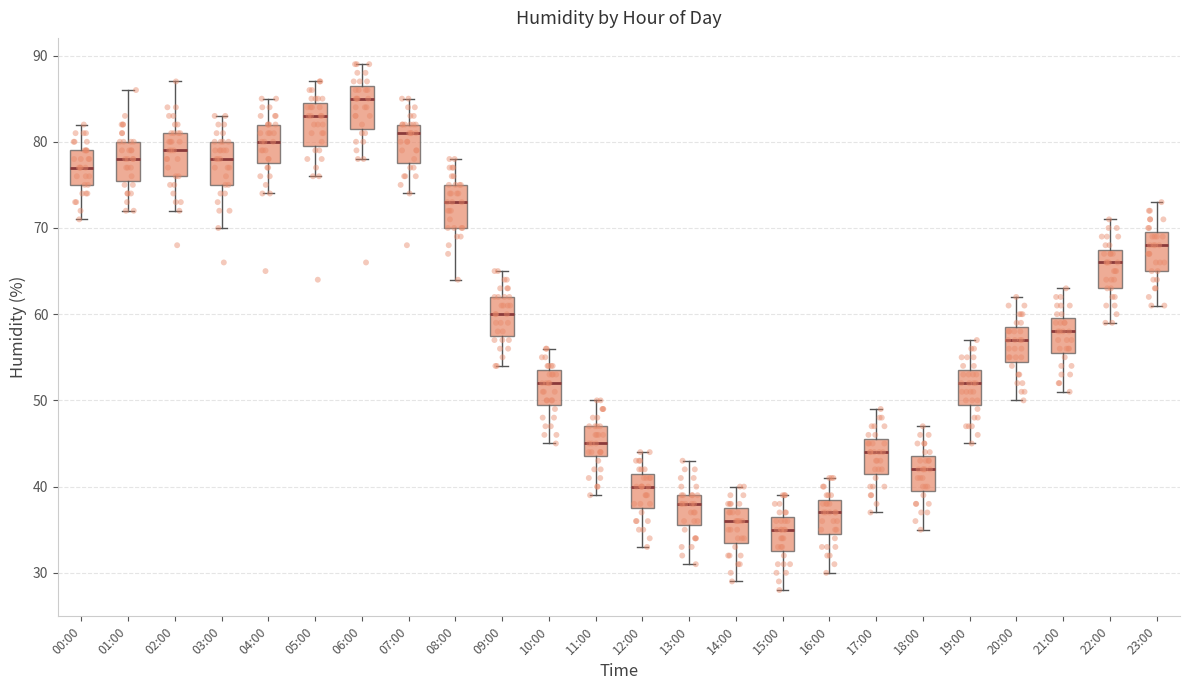

Reading left to right, read every box against the y-axis: the position of its median line, the range the box covers, and the ends of its whiskers. The values are not printed on the chart, so give them approximately, as read against the axis.

00:00: median 77, box 75 to 79, whiskers 71 to 82
01:00: median 78, box 76 to 80, whiskers 72 to 86
02:00: median 79, box 76 to 81, whiskers 72 to 87
03:00: median 78, box 75 to 80, whiskers 70 to 83
04:00: median 80, box 78 to 82, whiskers 74 to 85
05:00: median 83, box 80 to 85, whiskers 76 to 87
06:00: median 85, box 82 to 87, whiskers 78 to 89
07:00: median 81, box 78 to 82, whiskers 74 to 85
08:00: median 73, box 70 to 75, whiskers 64 to 78
09:00: median 60, box 58 to 62, whiskers 54 to 65
10:00: median 52, box 50 to 54, whiskers 45 to 56
11:00: median 45, box 44 to 47, whiskers 39 to 50
12:00: median 40, box 38 to 42, whiskers 33 to 44
13:00: median 38, box 36 to 39, whiskers 31 to 43
14:00: median 36, box 34 to 38, whiskers 29 to 40
15:00: median 35, box 33 to 37, whiskers 28 to 39
16:00: median 37, box 35 to 39, whiskers 30 to 41
17:00: median 44, box 42 to 46, whiskers 37 to 49
18:00: median 42, box 40 to 44, whiskers 35 to 47
19:00: median 52, box 50 to 54, whiskers 45 to 57
20:00: median 57, box 55 to 59, whiskers 50 to 62
21:00: median 58, box 56 to 60, whiskers 51 to 63
22:00: median 66, box 63 to 68, whiskers 59 to 71
23:00: median 68, box 65 to 70, whiskers 61 to 73